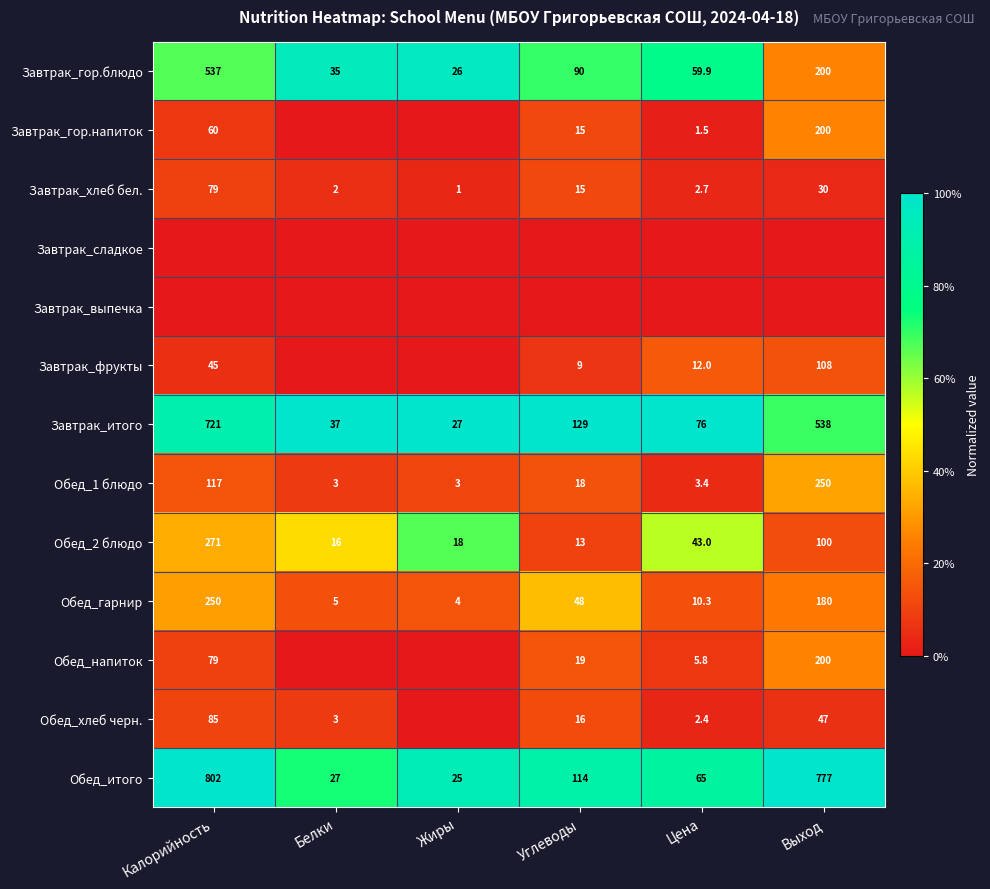

Is it true that Завтрак_хлеб бел. equals 3.5 at Цена?

False